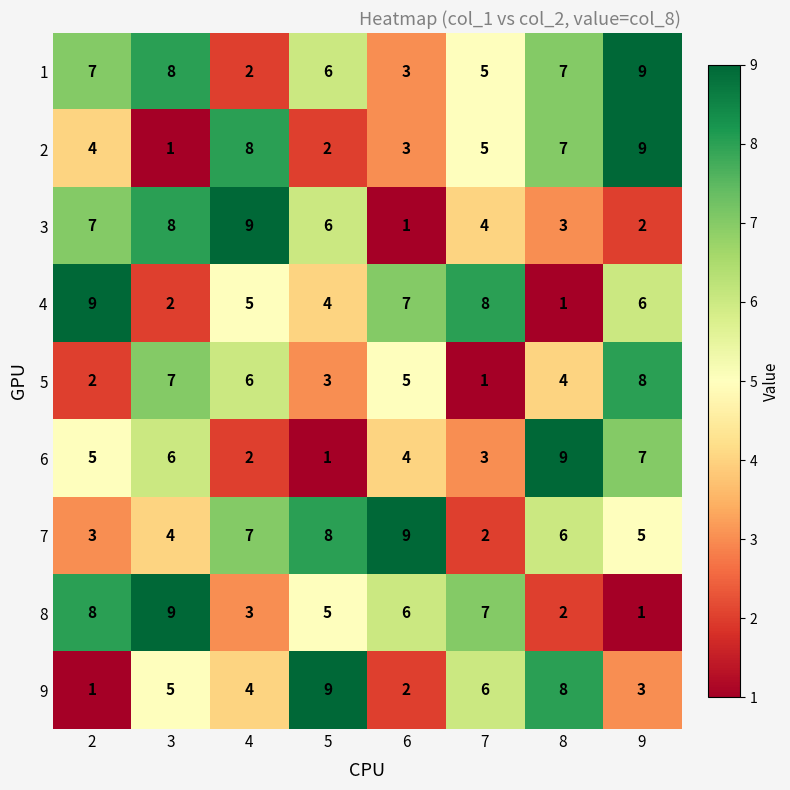

Where is 2 nearest to the value 5?

7